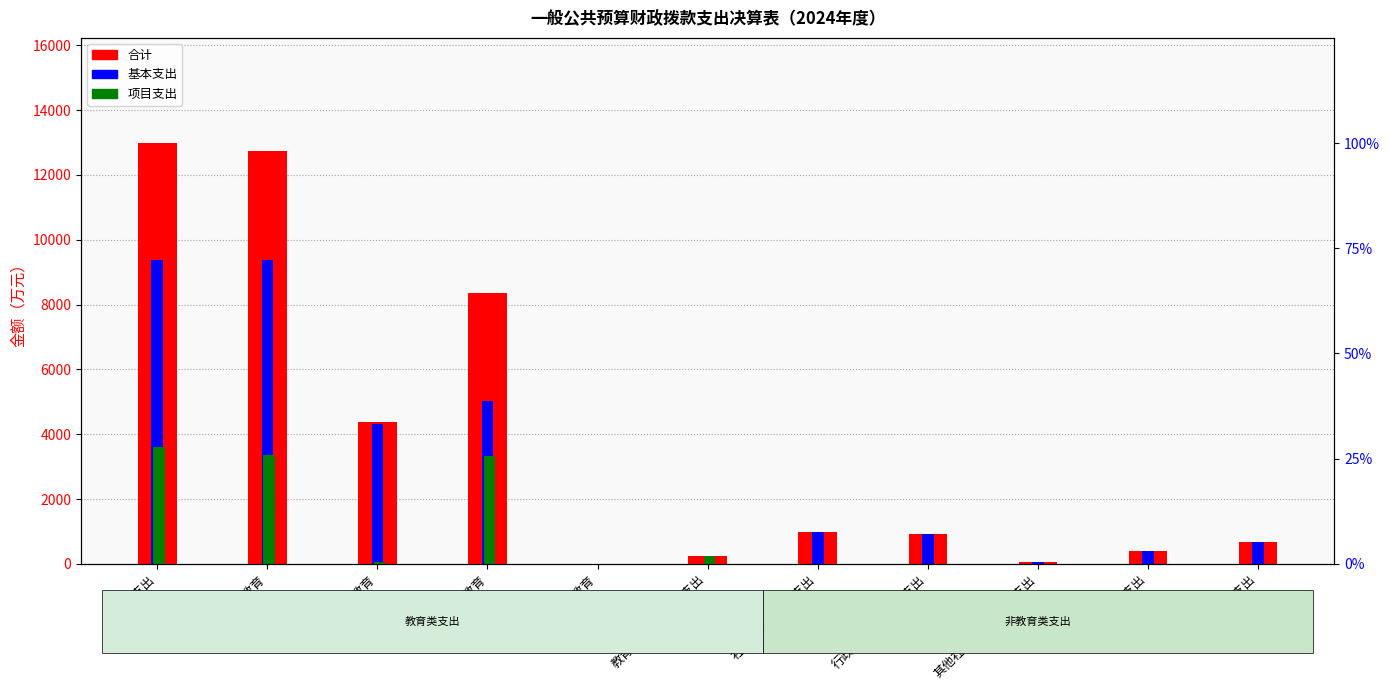

What is the greatest value displayed?

12983.3